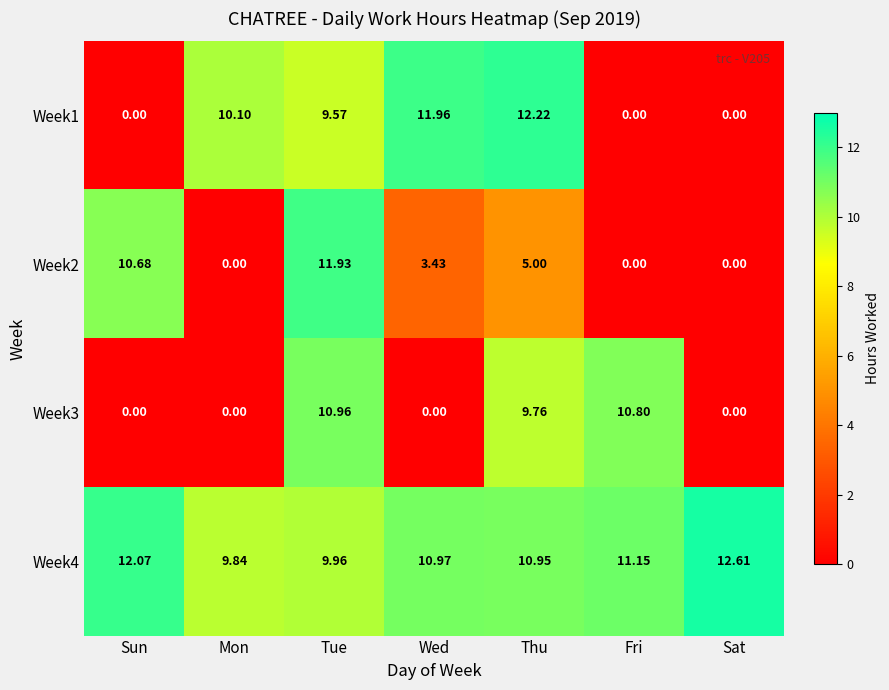

At which category does the chart reach its peak across all series?

Sat